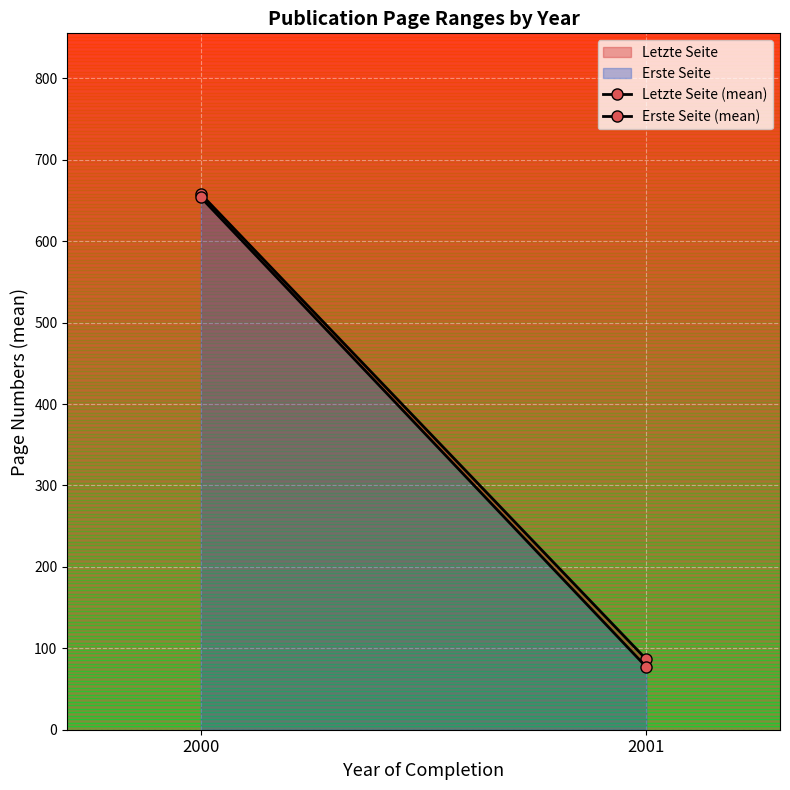

Which series has the largest total across all categories?

Letzte Seite (mean)